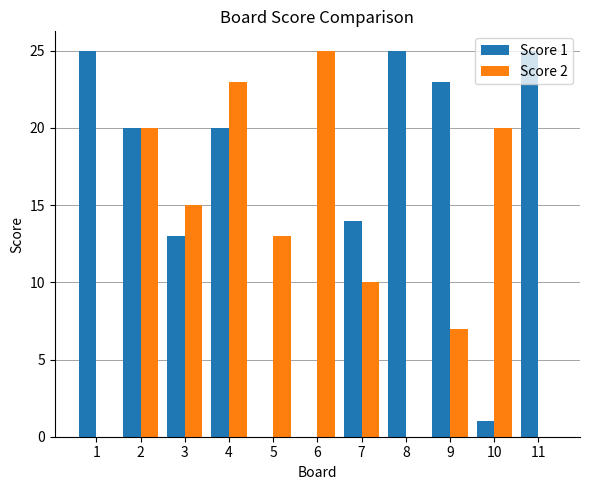

At which label is Score 1 closest to 12?

3